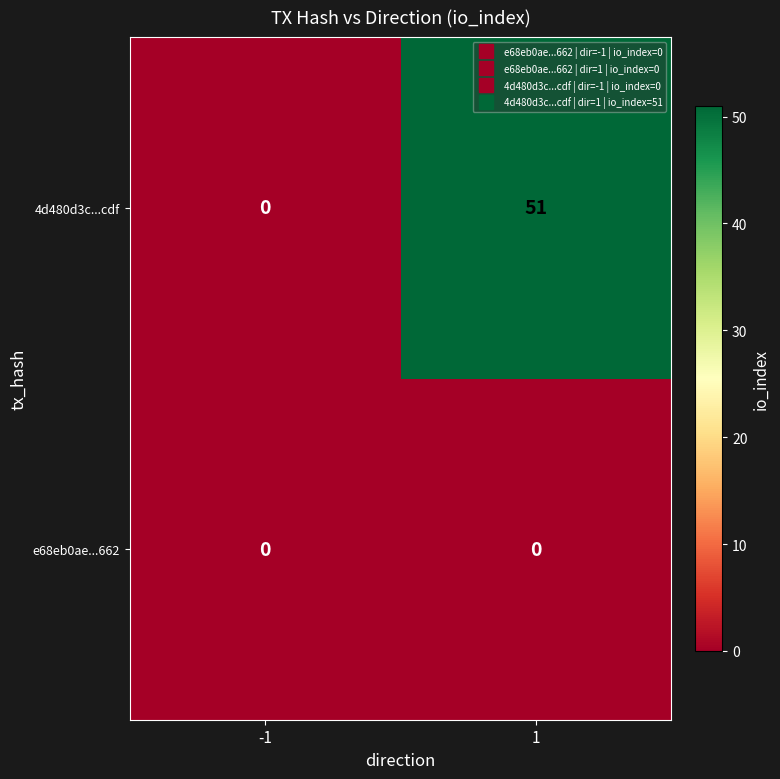

Reading left to right, transcribe all the data shown in this chart.

4d480d3c...cdf: 0	51
e68eb0ae...662: 0	0